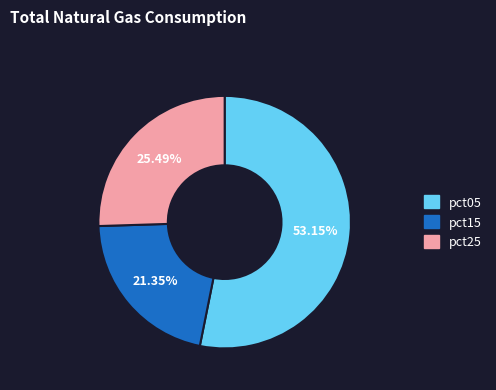

Is there a majority slice in this chart?

Yes